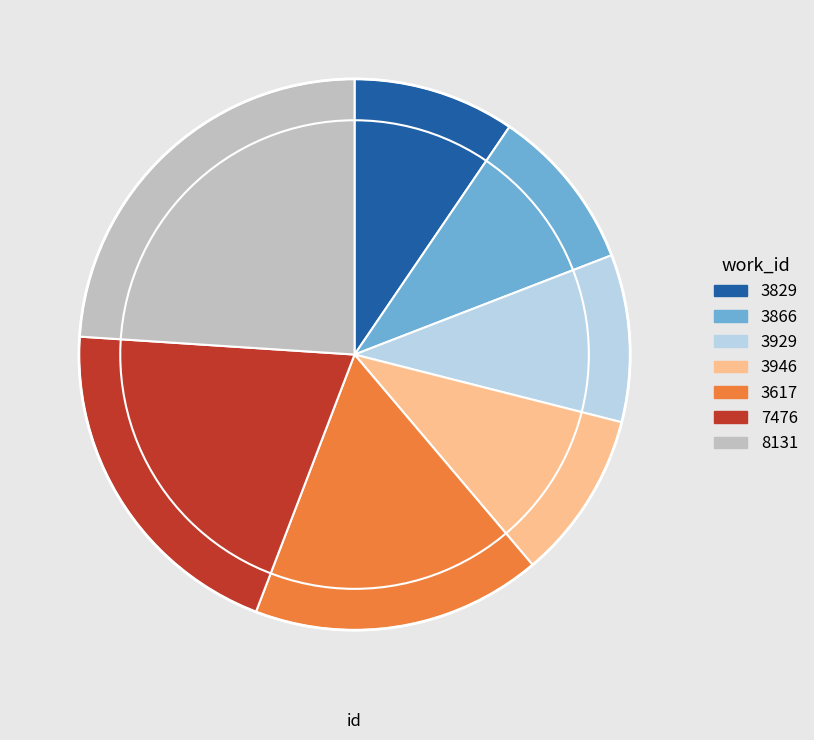

Is the sum of 3866 and 7476 greater than half?

No